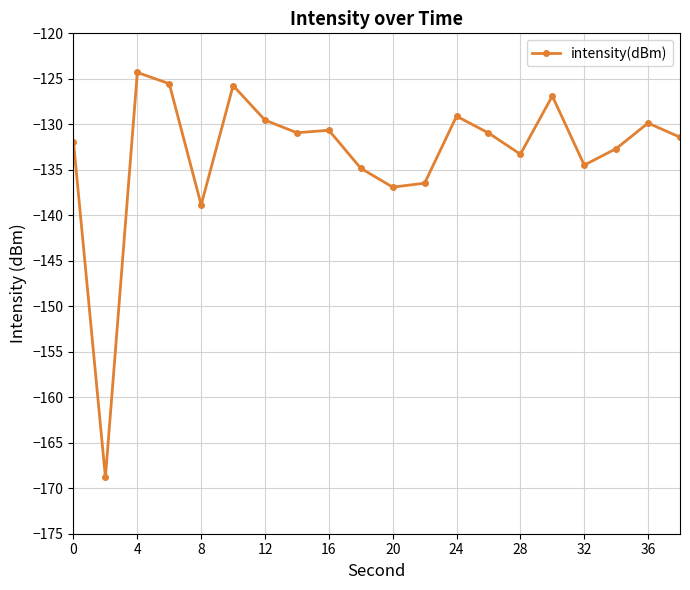

What is the average value?

-133.2